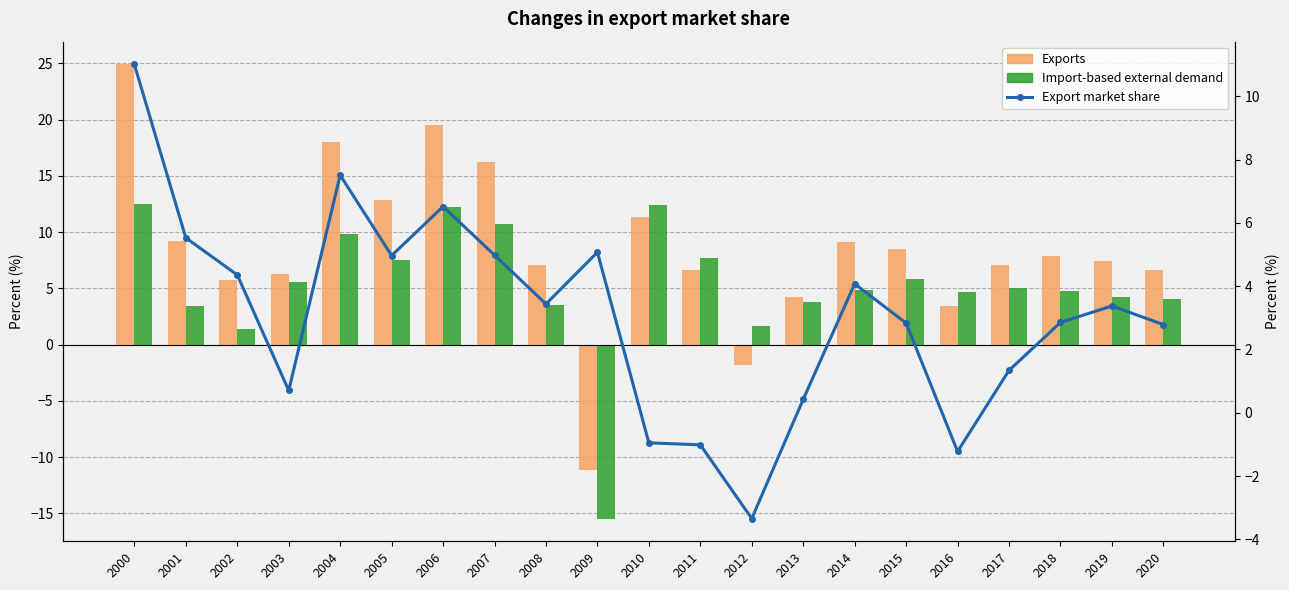

Reading right to left, transcribe all the data shown in this chart.

Exports: 6.6	7.4	7.9	7.1	3.4	8.5	9.1	4.2	-1.8	6.7	11.3	-11.1	7.1	16.2	19.5	12.8	18.0	6.3	5.7	9.2	24.9
Import-based external demand: 4.1	4.2	4.8	5.1	4.7	5.8	4.8	3.7	1.6	7.7	12.5	-15.5	3.5	10.7	12.2	7.5	9.8	5.5	1.4	3.5	12.5
Export market share: 2.8	3.4	2.9	1.3	-1.2	2.8	4.1	0.4	-3.3	-1.0	-1.0	5.1	3.4	5.0	6.5	5.0	7.5	0.7	4.4	5.5	11.0